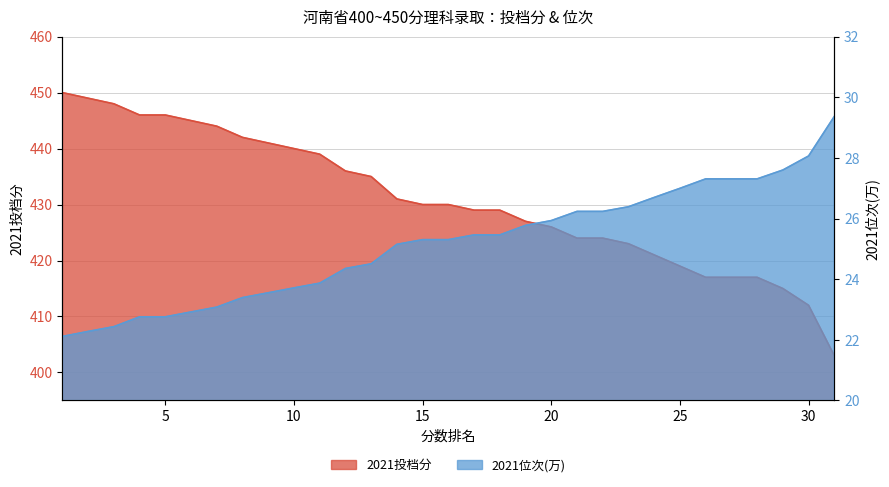

True or false: 2021投档分 and 2021位次(万) cross at least once.

False